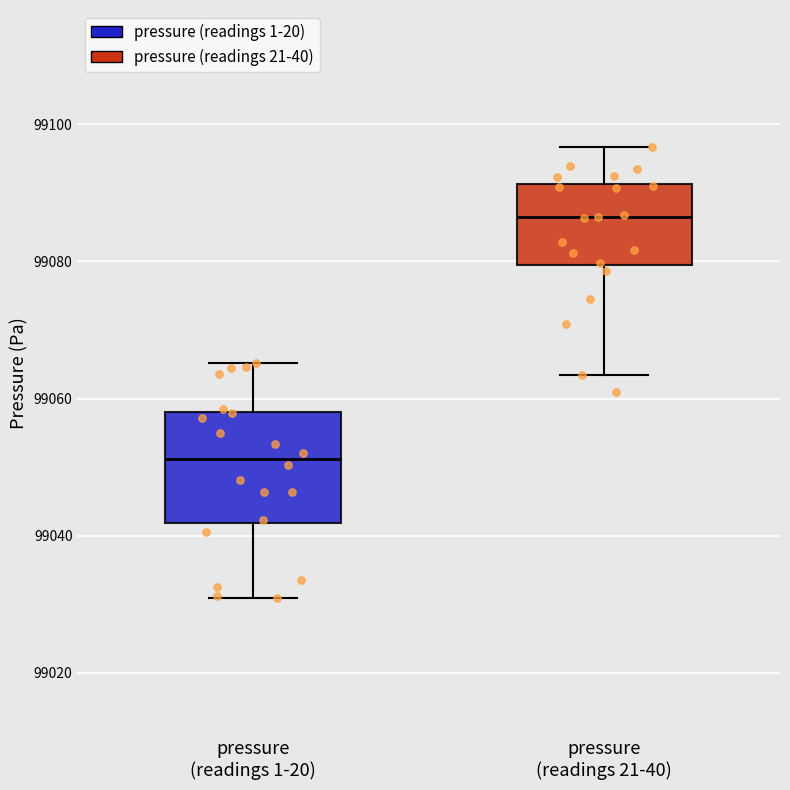

Reading left to right, transcribe this box plot: for each box, give where its median line is, the range the box spans, and where its two whiskers end, as read against the y-axis. The values are not printed on the chart, so give them approximately, as read against the axis.

pressure (readings 1-20): median 99052, box 99042 to 99058, whiskers 99030 to 99066
pressure (readings 21-40): median 99086, box 99080 to 99092, whiskers 99064 to 99096